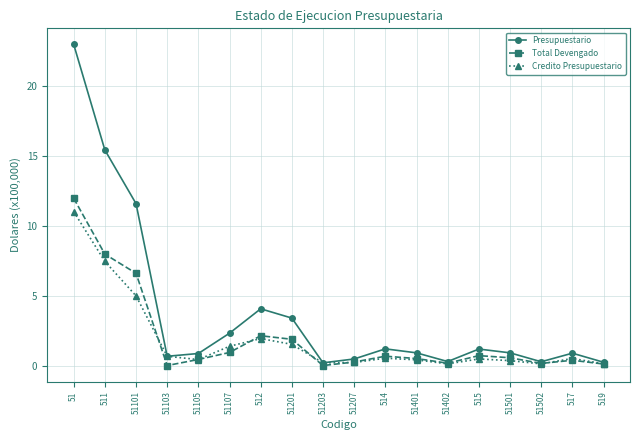

What is the label of the 15th point from the right?

51103